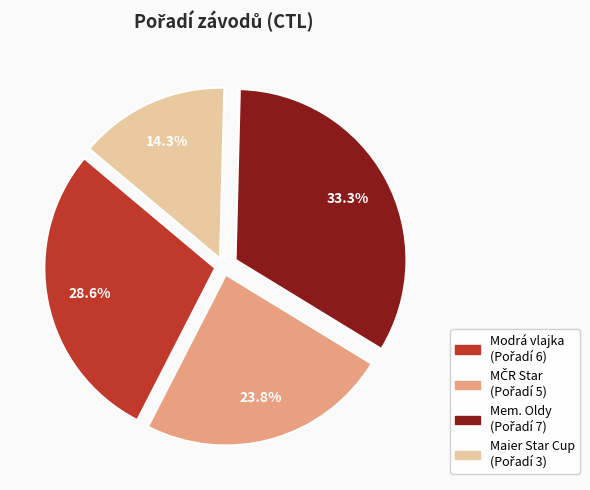

Does any single category account for the majority?

No